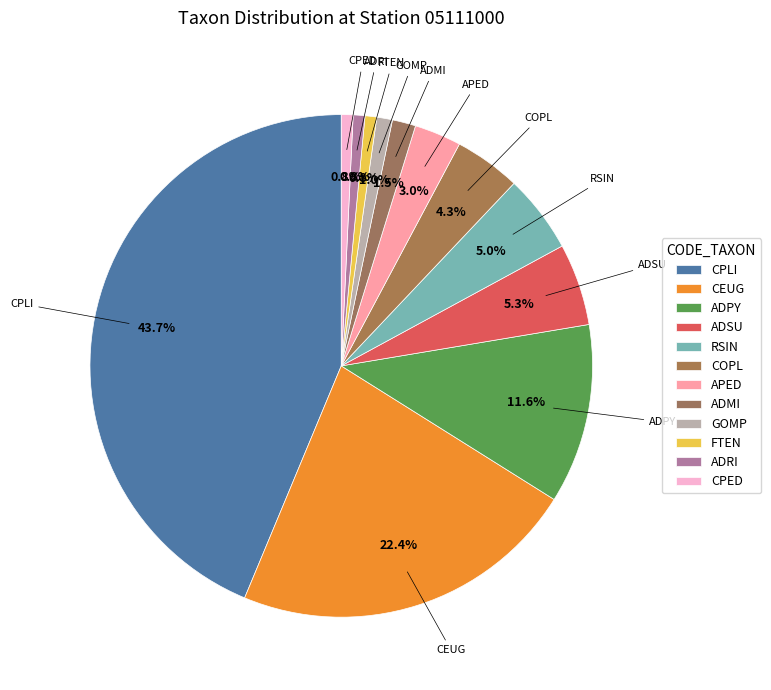

How many slices are in this pie chart?

12